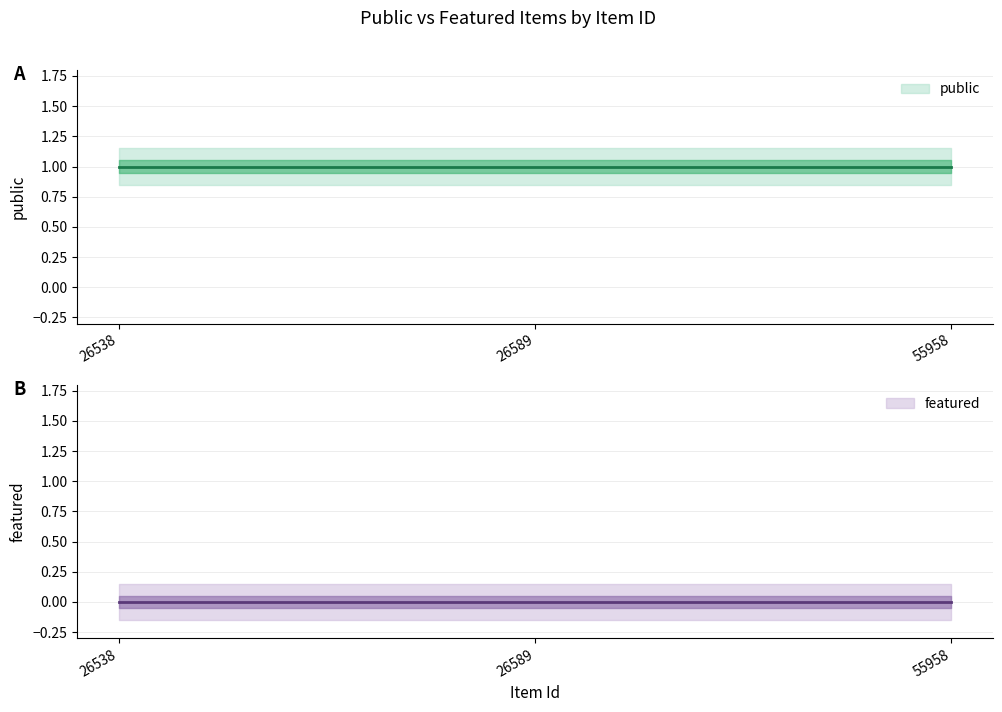

Count the number of categories in the chart.

3